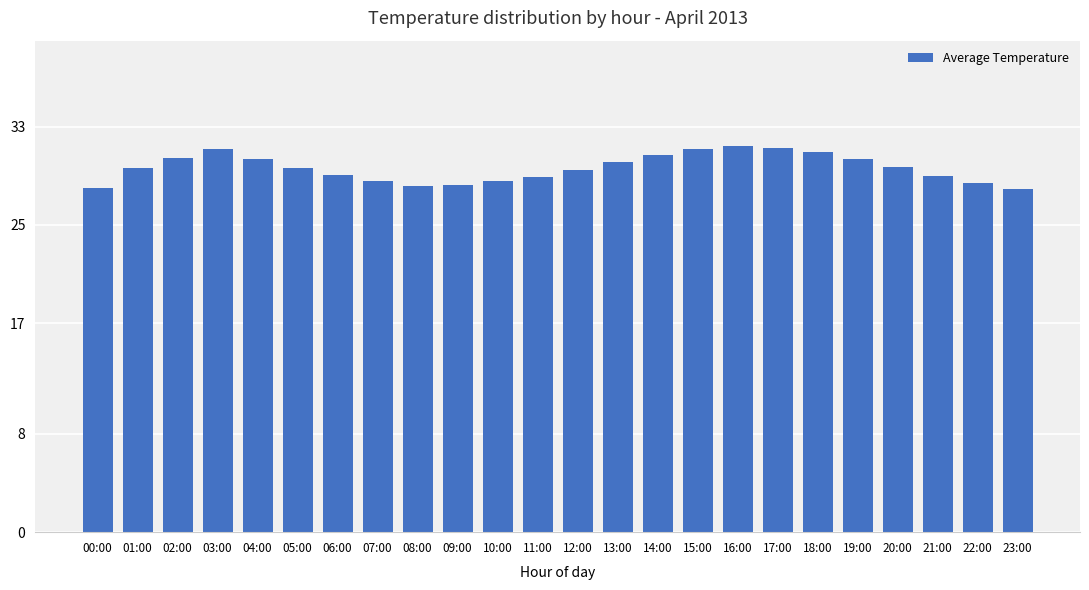

What is the minimum value shown in the chart?

27.9